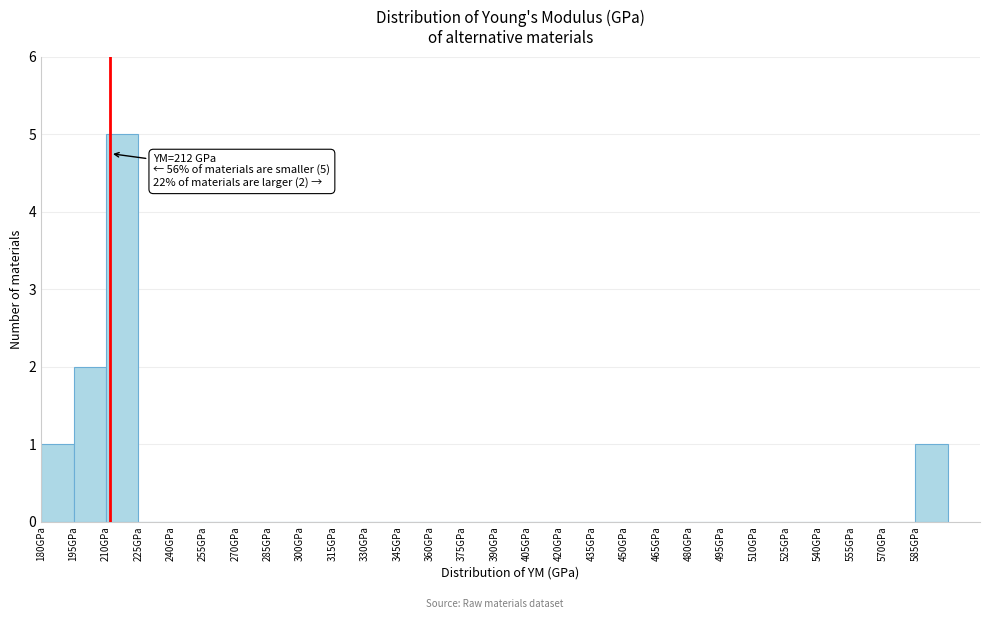

Which range on the x-axis has the tallest bar?

210 to 225